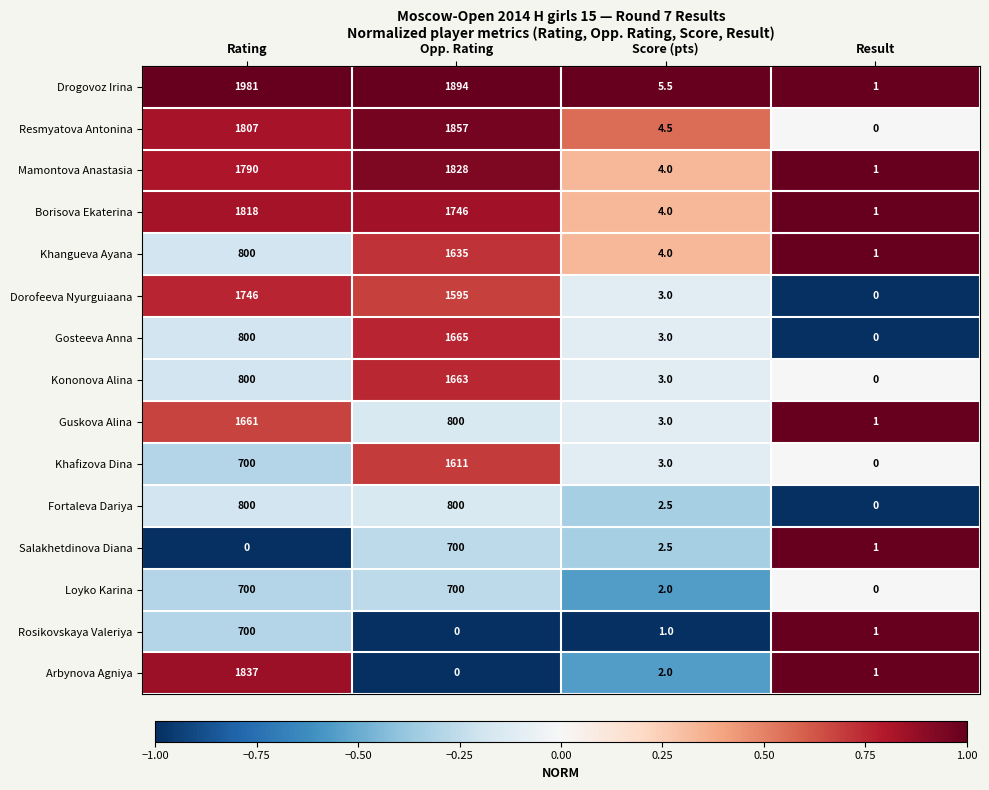

What is the average value of the Khangueva Ayana series?

610.0